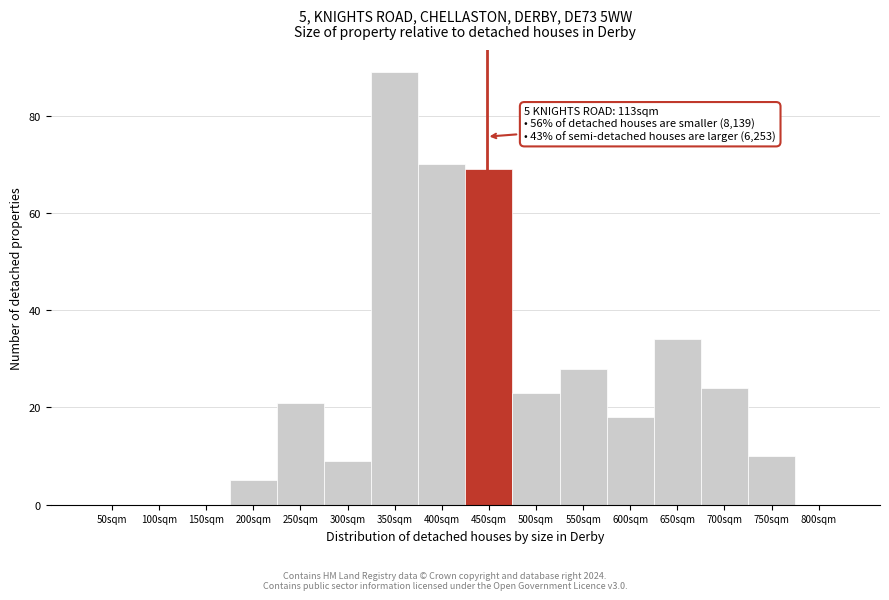

Reading right to left, what are all the values shown in this chart?

800sqm=0	750sqm=10	700sqm=24	650sqm=34	600sqm=18	550sqm=28	500sqm=23	450sqm=69	400sqm=70	350sqm=89	300sqm=9	250sqm=21	200sqm=5	150sqm=0	100sqm=0	50sqm=0